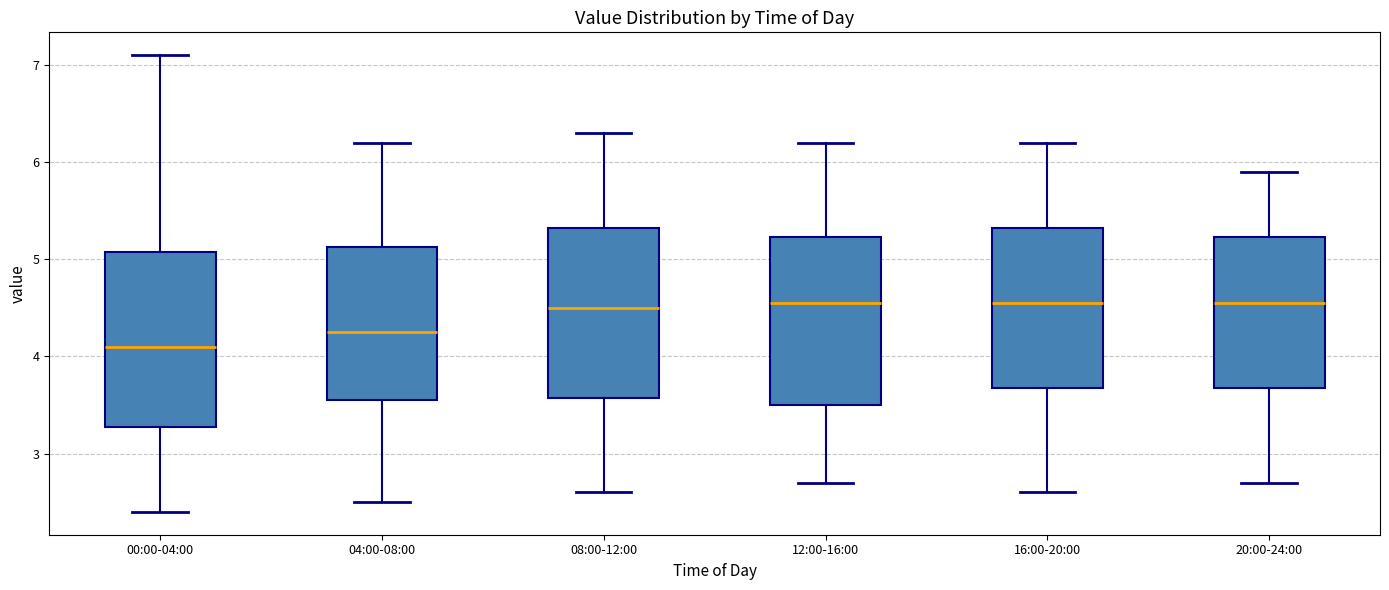

Which box's median line is the lowest?

00:00-04:00